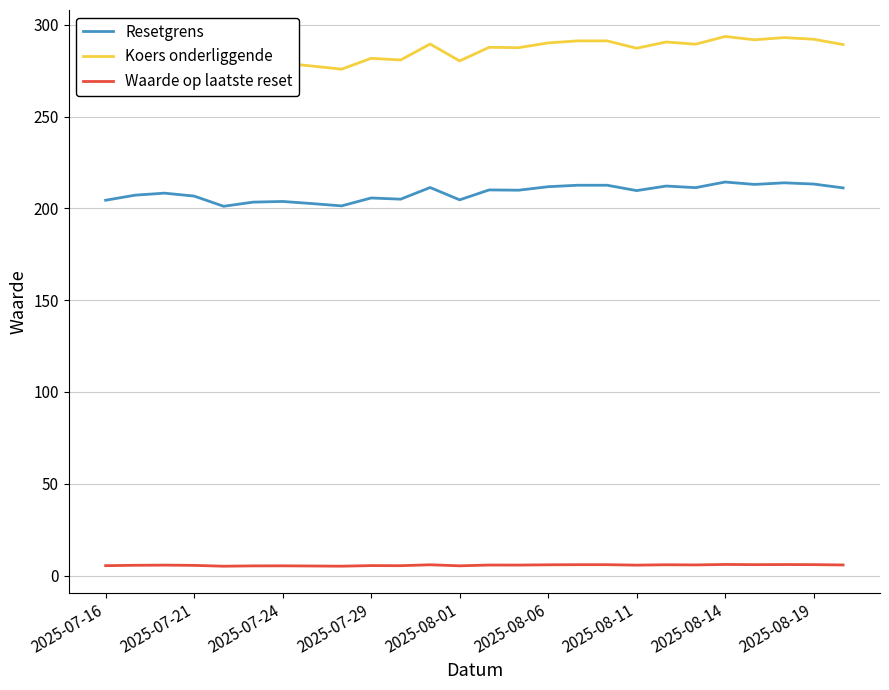

True or false: Waarde op laatste reset and Koers onderliggende intersect in this chart.

False